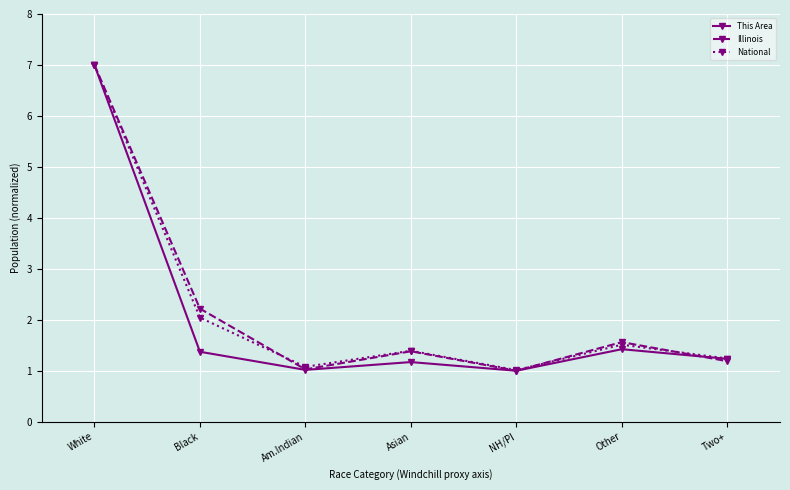

What is the label of the 4th point from the right?

Asian